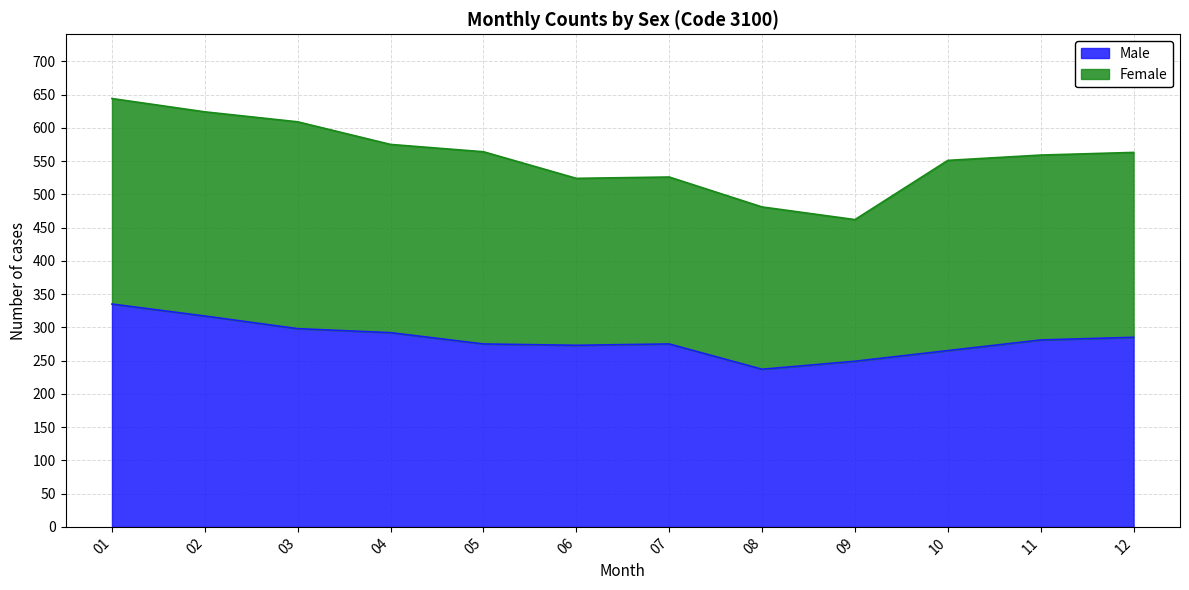

At which category does the data reach its first local peak?

07